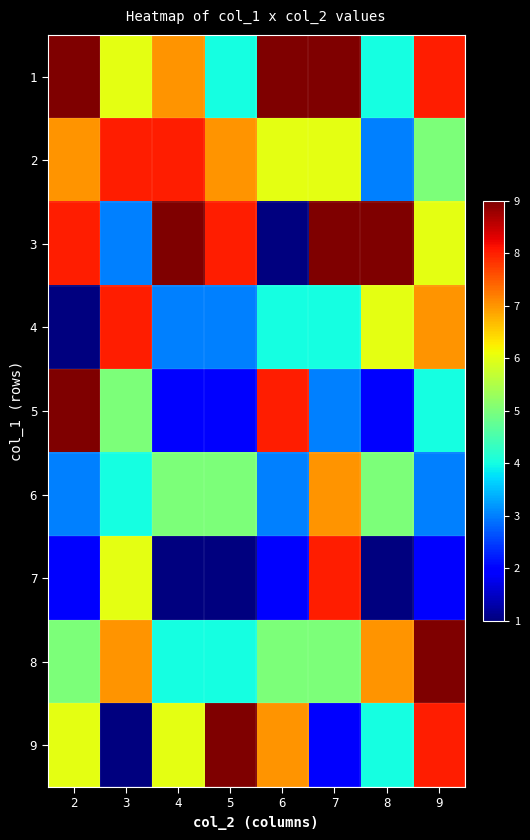

Reading right to left, what are all the values shown in this chart?

1: 9=8	8=4	7=9	6=9	5=4	4=7	3=6	2=9
2: 9=5	8=3	7=6	6=6	5=7	4=8	3=8	2=7
3: 9=6	8=9	7=9	6=1	5=8	4=9	3=3	2=8
4: 9=7	8=6	7=4	6=4	5=3	4=3	3=8	2=1
5: 9=4	8=2	7=3	6=8	5=2	4=2	3=5	2=9
6: 9=3	8=5	7=7	6=3	5=5	4=5	3=4	2=3
7: 9=2	8=1	7=8	6=2	5=1	4=1	3=6	2=2
8: 9=9	8=7	7=5	6=5	5=4	4=4	3=7	2=5
9: 9=8	8=4	7=2	6=7	5=9	4=6	3=1	2=6